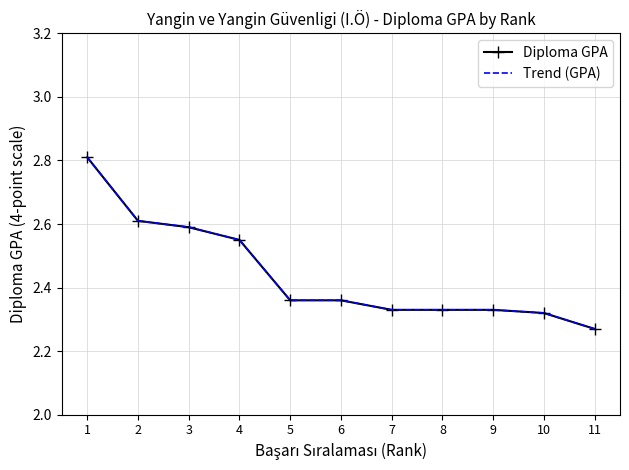

What are all the series names shown in the legend?

Diploma GPA, Trend (GPA)